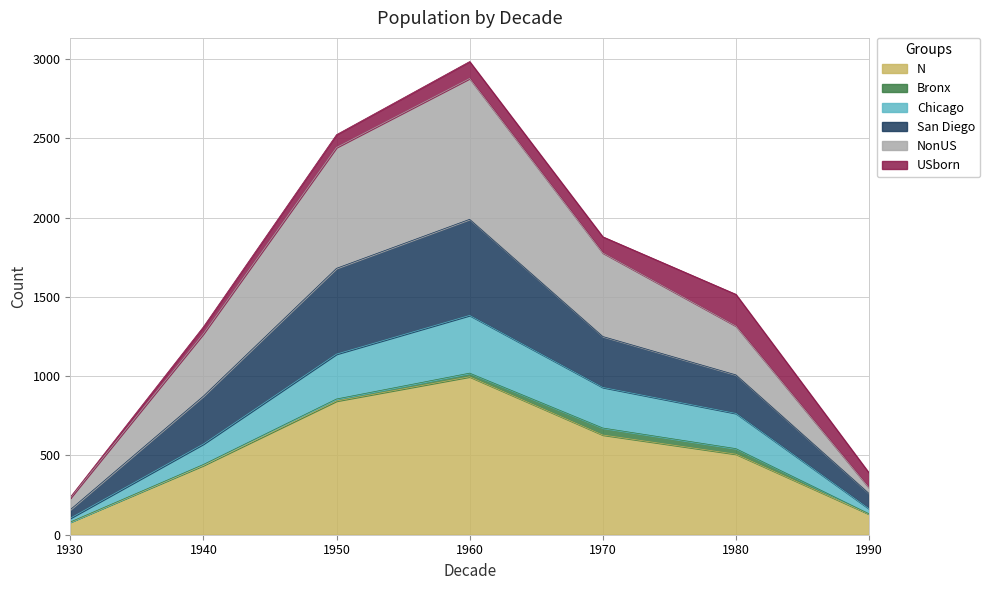

Does the chart have visible grid lines?

Yes